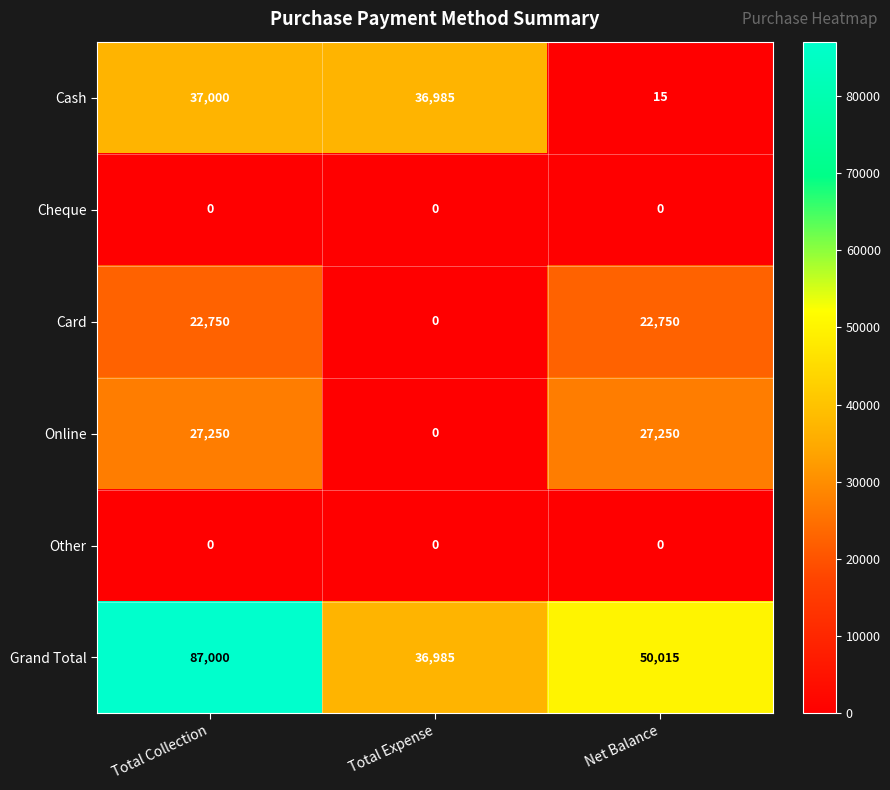

What is the total value across all series at Total Collection?

174000